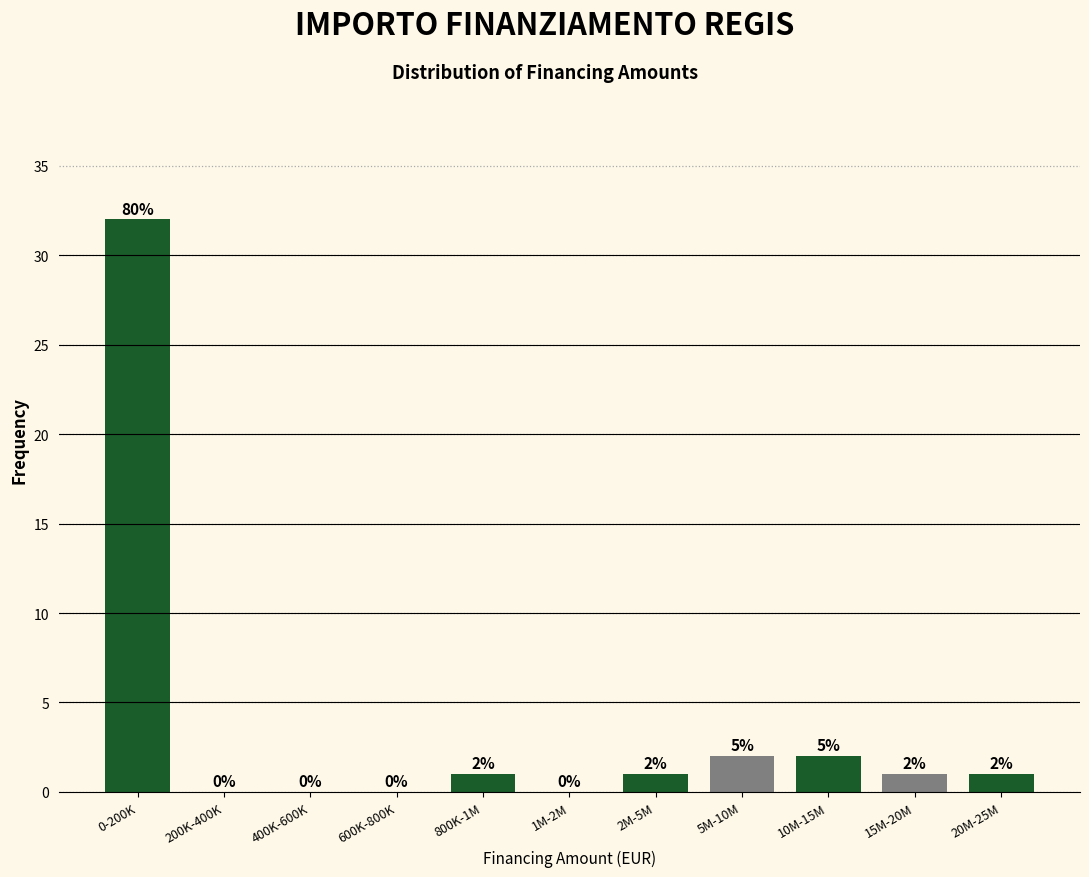

Reading left to right, what are all the values shown in this chart?

0-200K=32	200K-400K=0	400K-600K=0	600K-800K=0	800K-1M=1	1M-2M=0	2M-5M=1	5M-10M=2	10M-15M=2	15M-20M=1	20M-25M=1